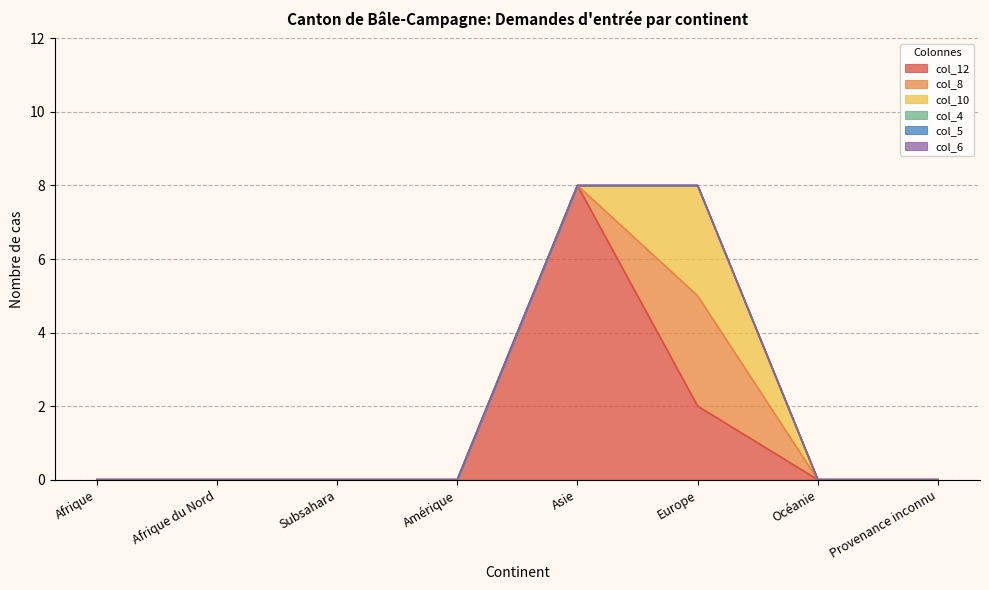

At which category is the sum across all series the highest?

Asie